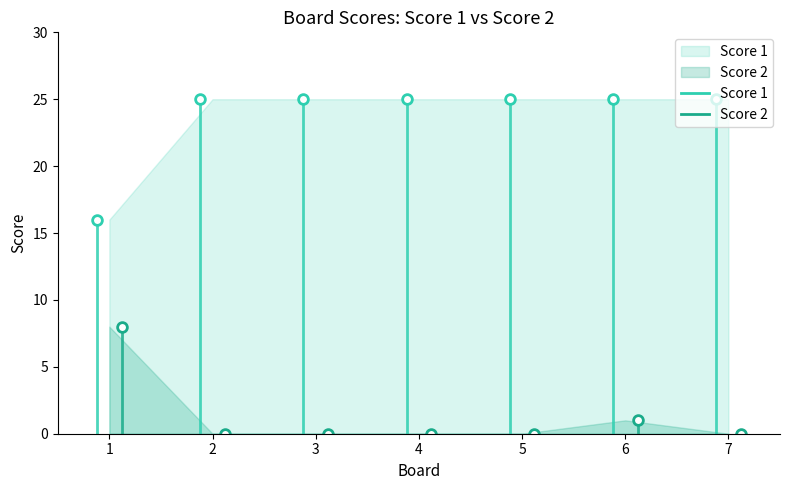

Where is Score 1 nearest to the value 20?

1